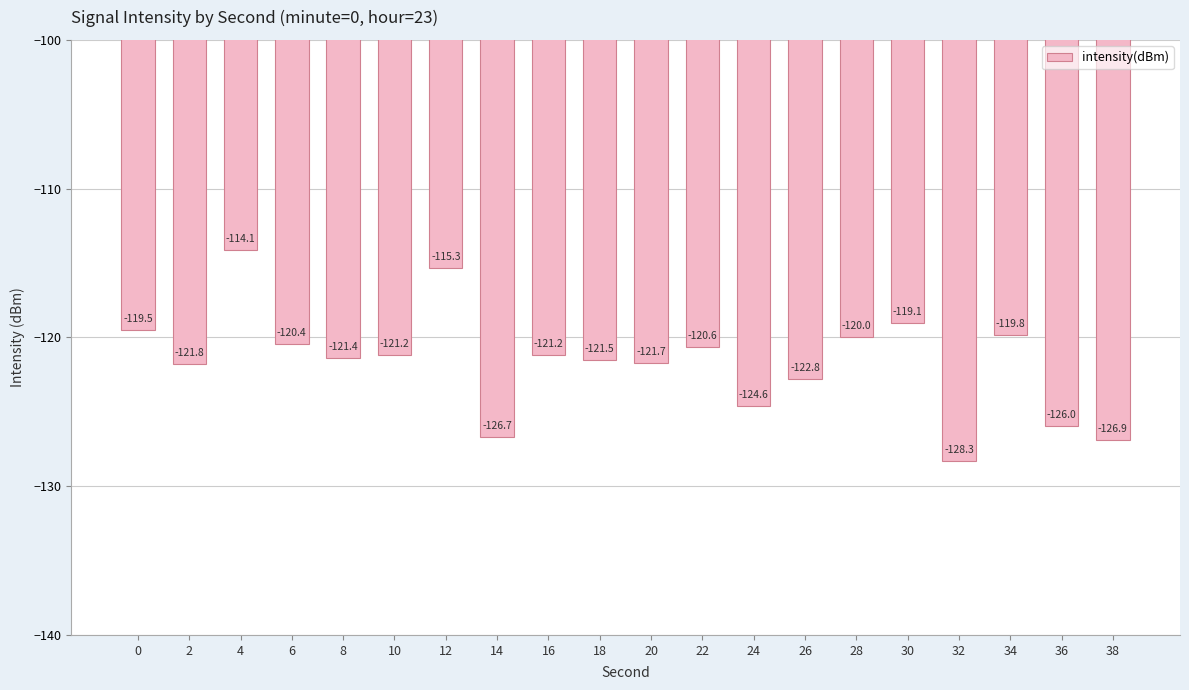

What is the change in value from 8 to 30?

+2.3